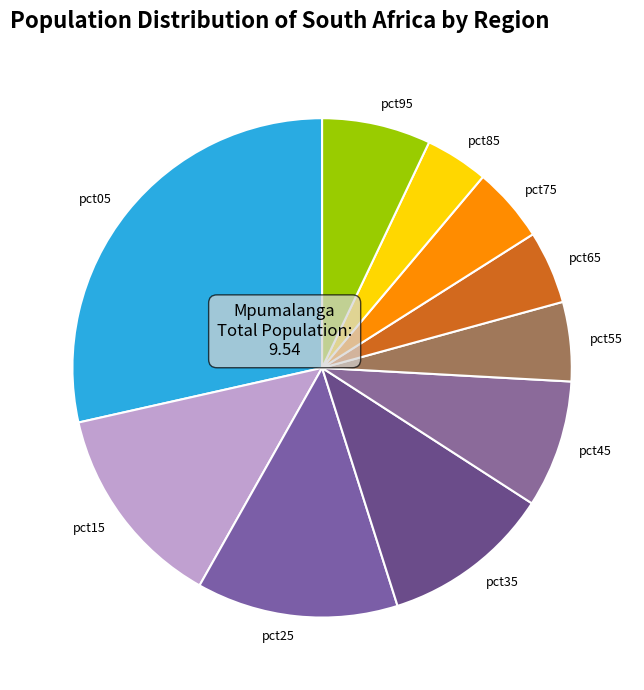

Between pct45 and pct35, which is larger?

pct35